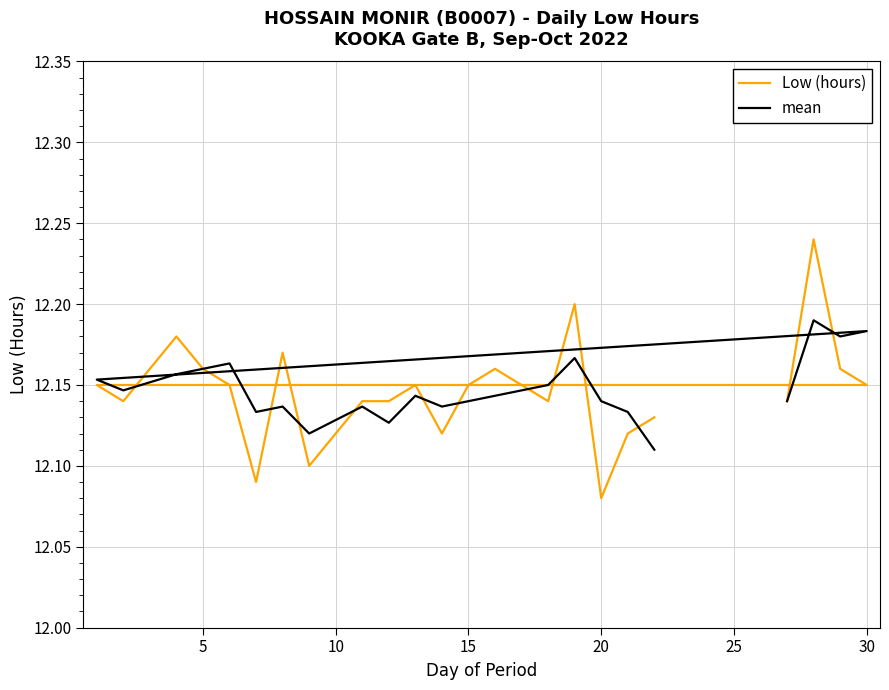

At 20, list the series in order from largest to smallest.

mean, Low (hours)